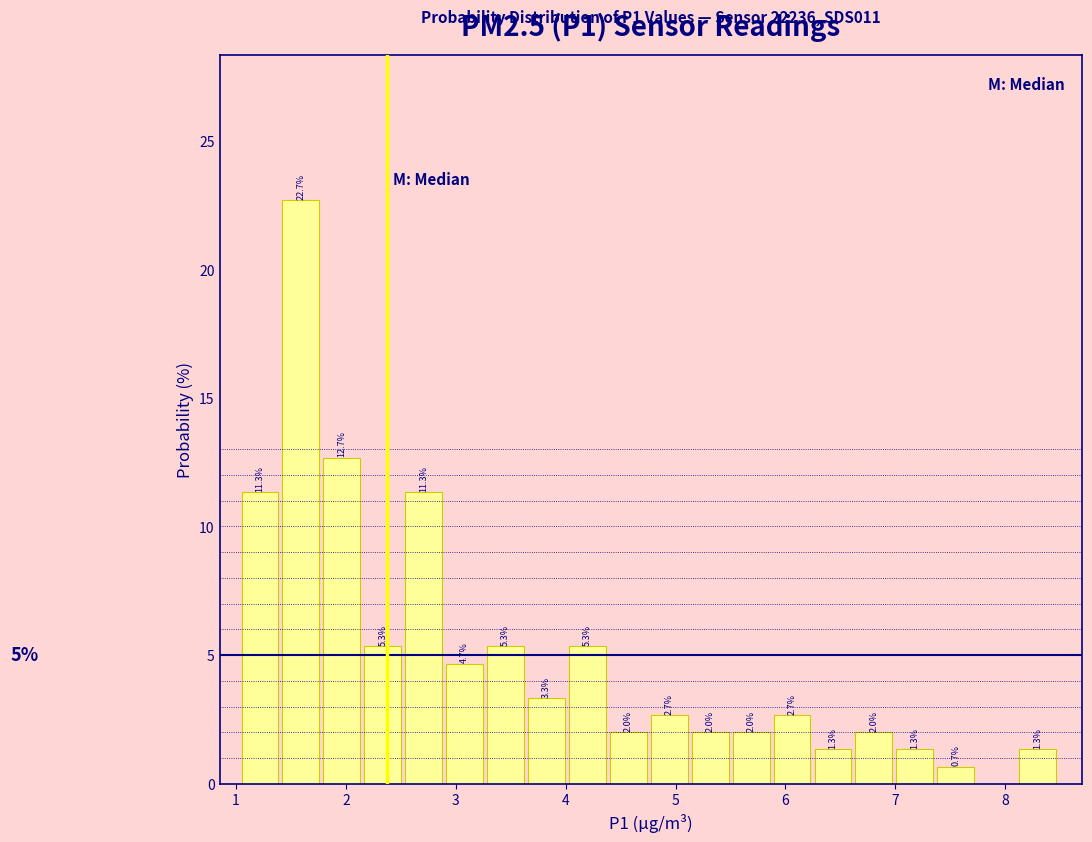

Read against the x-axis, roughly where is the centre of the tallest bar?

1.6